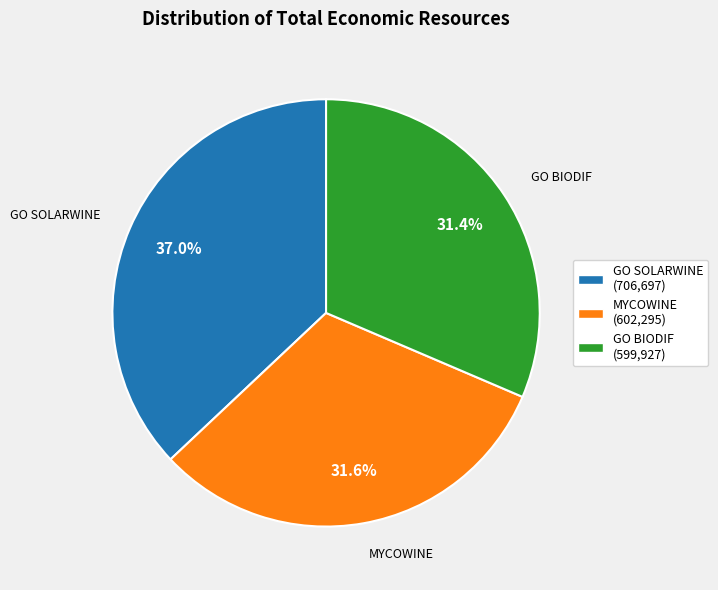

Is MYCOWINE the majority of the pie?

No